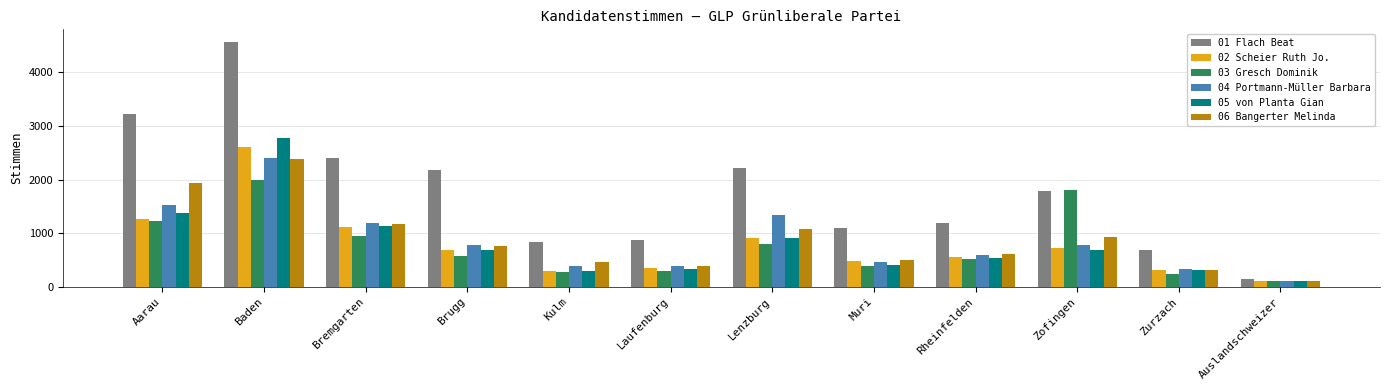

What position from the left is Aarau?

1